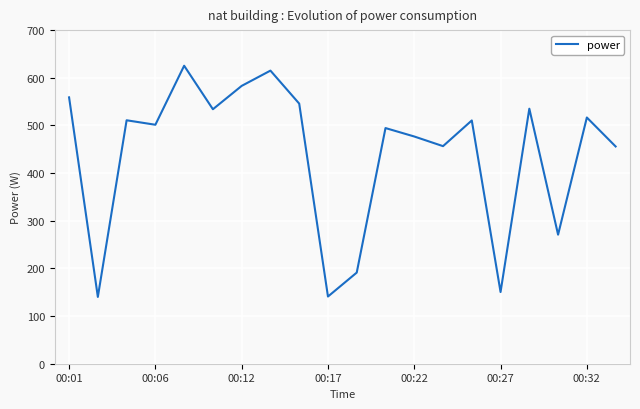

What is the smallest value displayed?

140.2